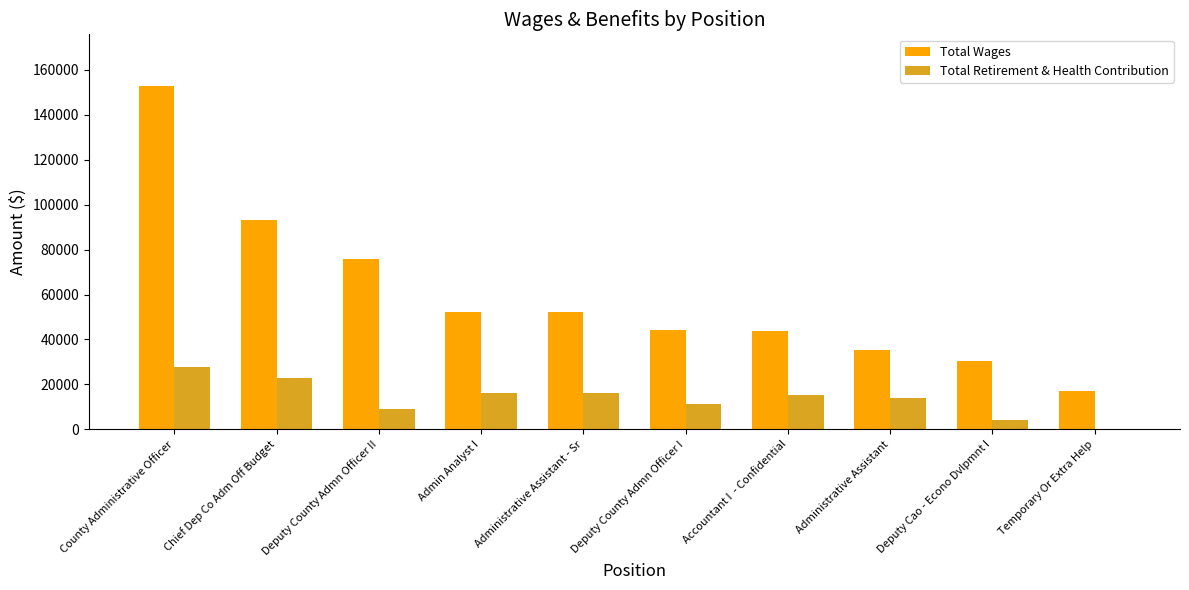

What is the highest value of the Total Retirement & Health Contribution series?

27523